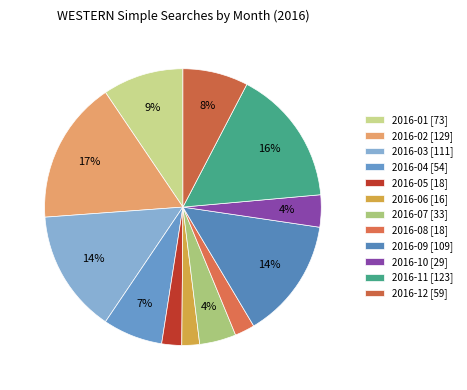

The 2016-09 slice represents 7% of the pie. True or false?

False